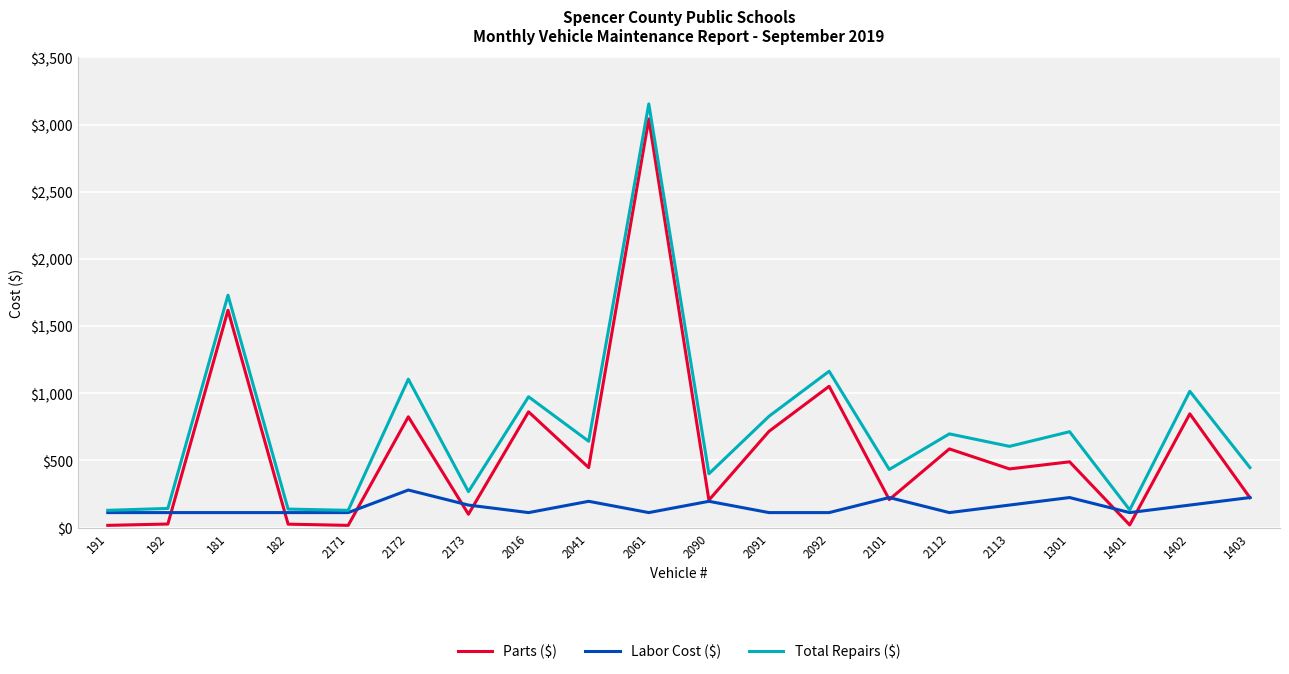

The Total Repairs ($) series shows 714 at 1301. True or false?

True